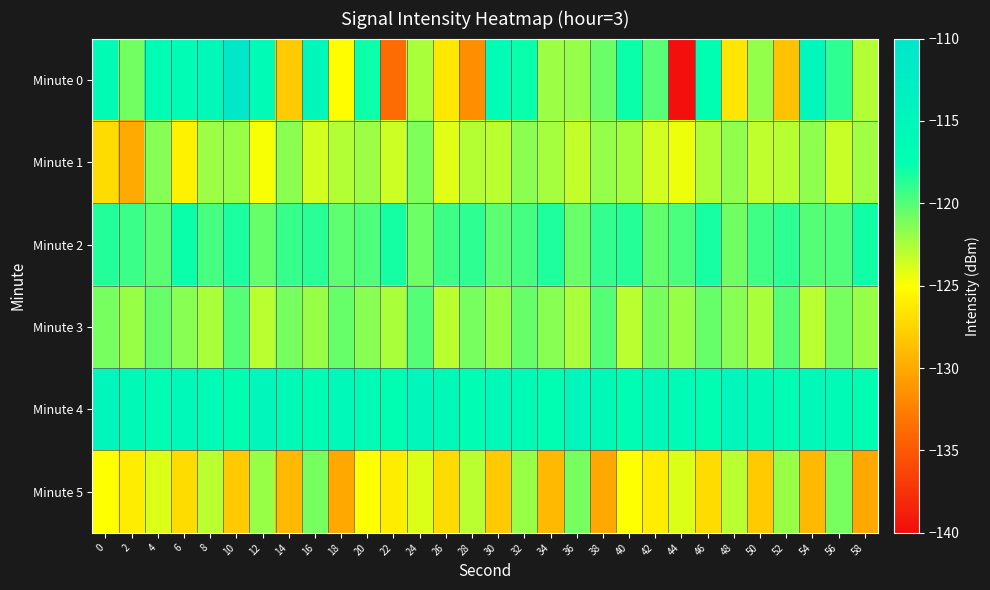

Which series has the largest total across all categories?

Minute 4